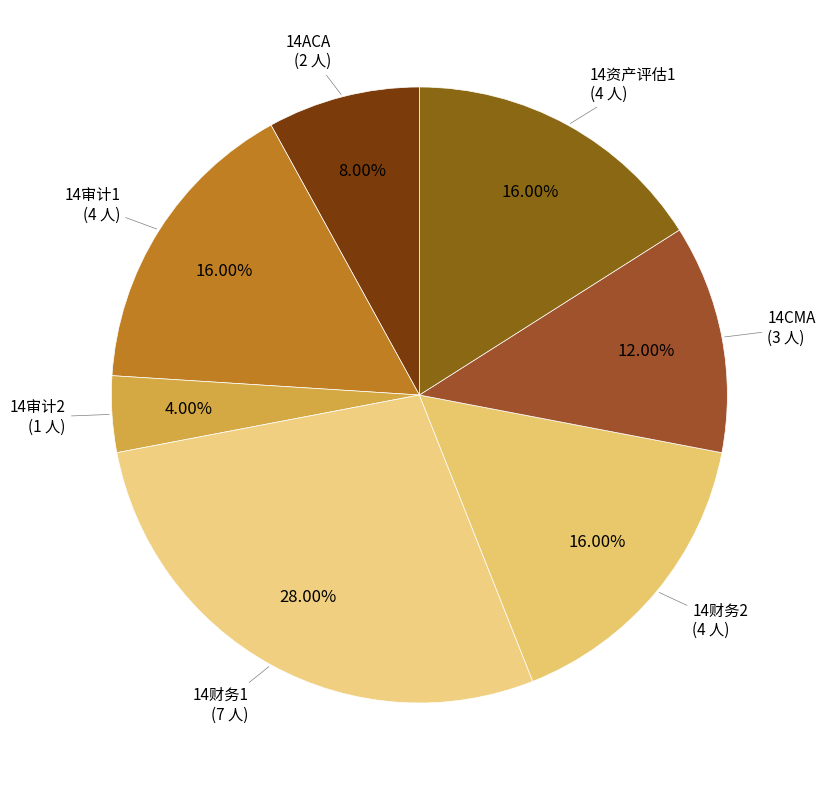

The 14审计2 slice represents 4% of the pie. True or false?

True